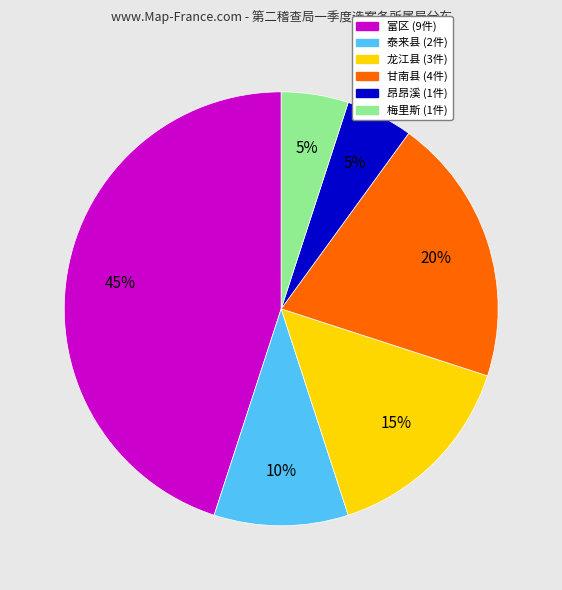

What is the largest slice in the pie chart?

富区